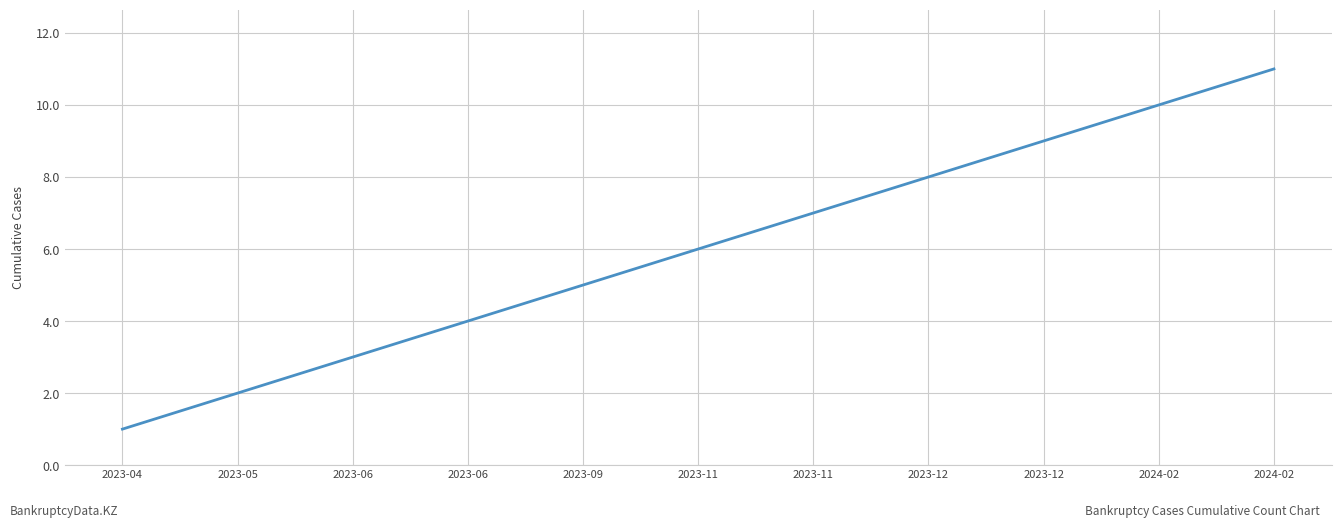

Which has a higher value, 2024-02 or 2023-11?

2024-02